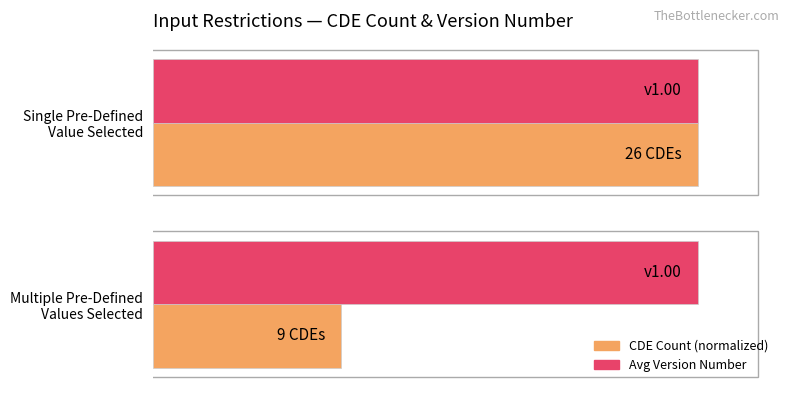

What are all the series names shown in the legend?

CDE Count (normalized), Avg Version Number